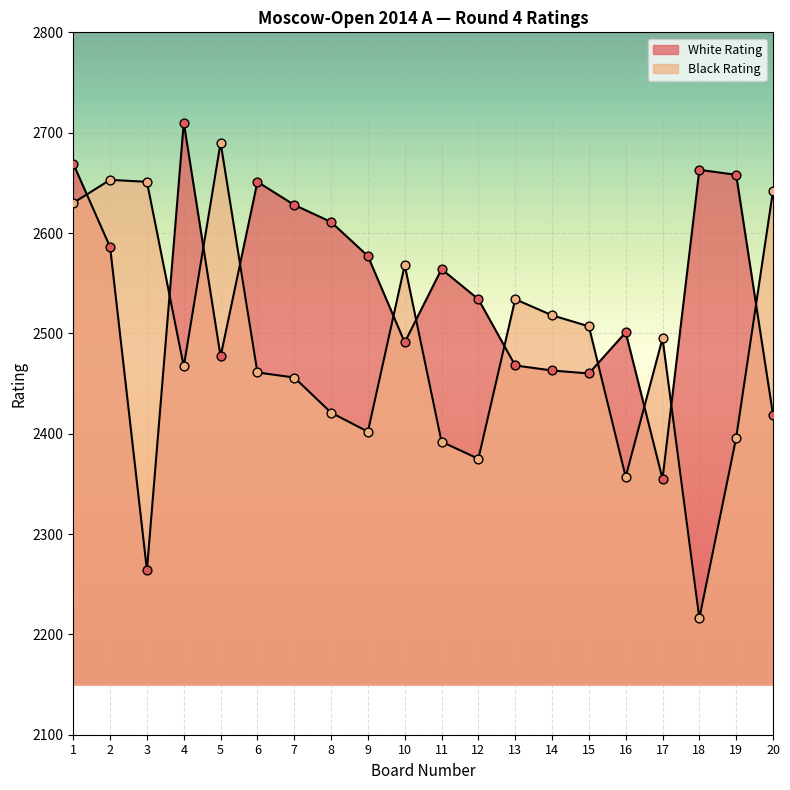

Which series reaches the minimum Y coordinate?

Black Rating